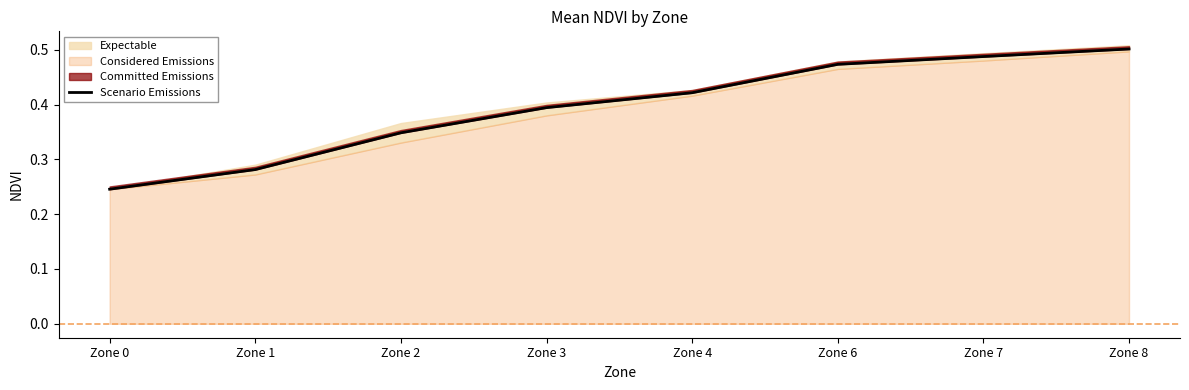

What is the difference between the maximum and minimum values?

0.3